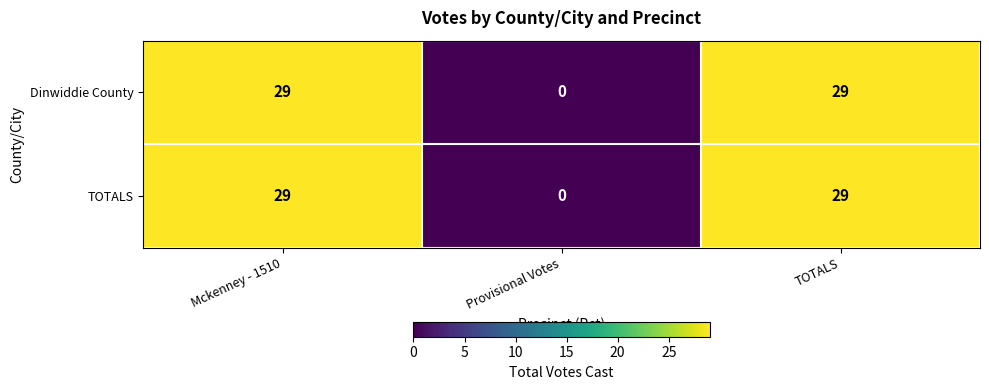

How many TOTALS values are between 0 and 29?

3